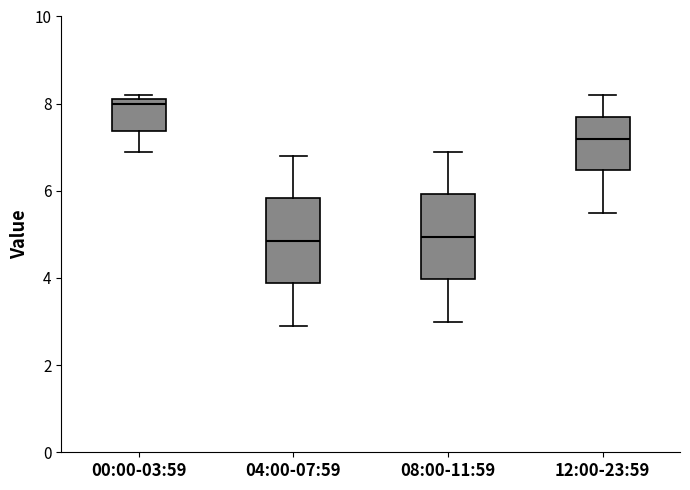

Where is the lower edge of the box for 00:00-03:59 on the y-axis? The values are not printed on the chart, so give them approximately, as read against the axis.

7.4